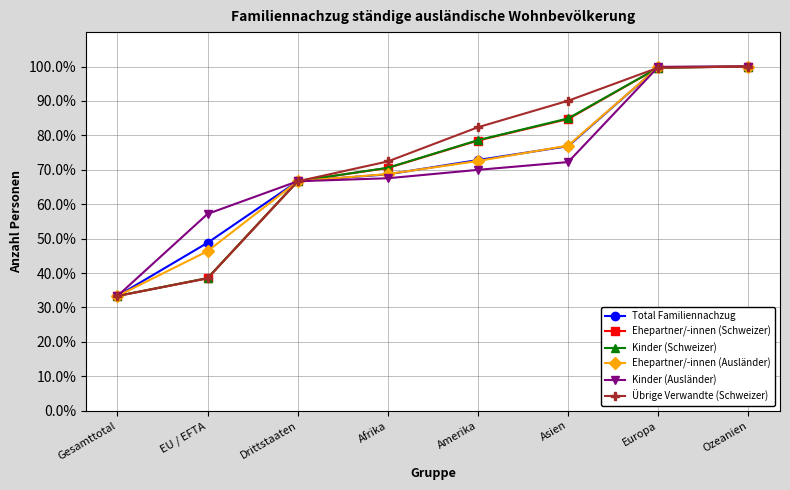

What is the total value across all series at Asien?

485.9